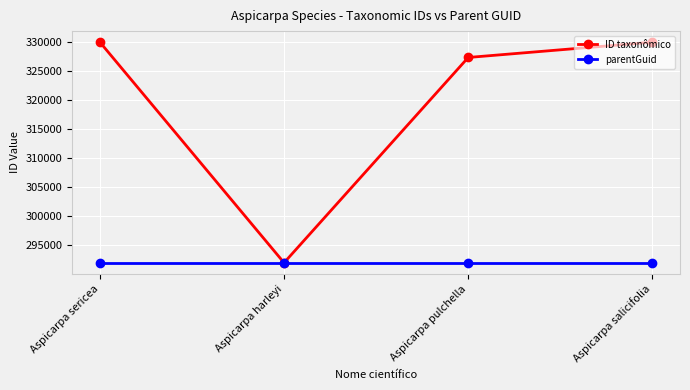

At how many categories does at least one series exceed 310178?

3